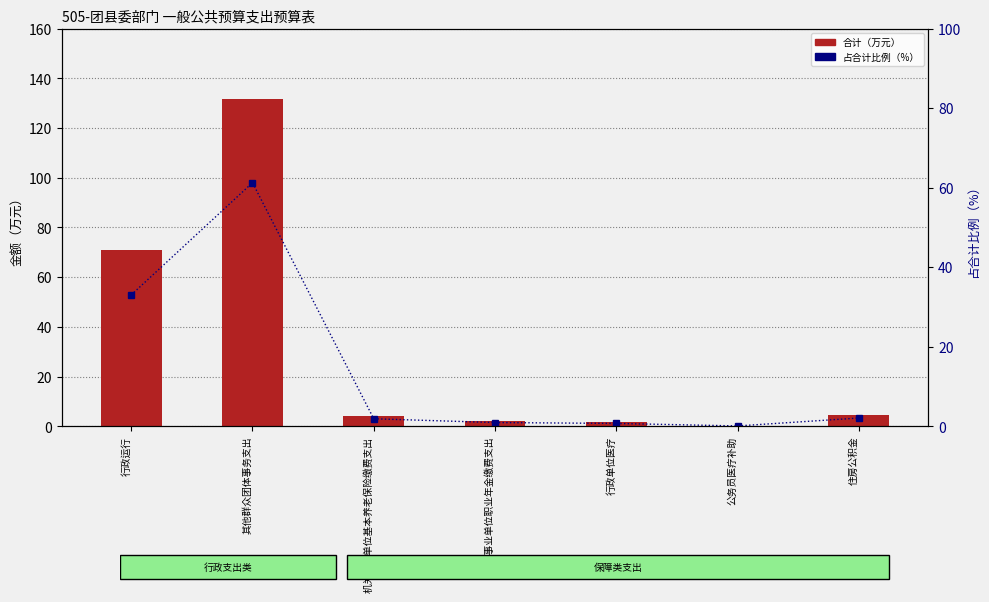

At 公务员医疗补助, list the series in order from smallest to largest.

占合计比例（%）, 合计